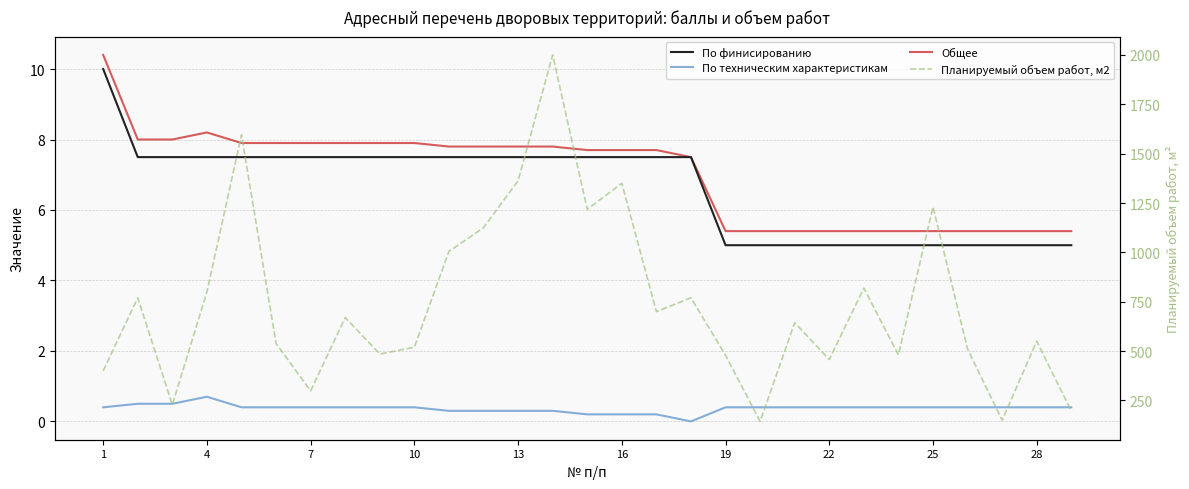

How many lines are shown in the chart?

4